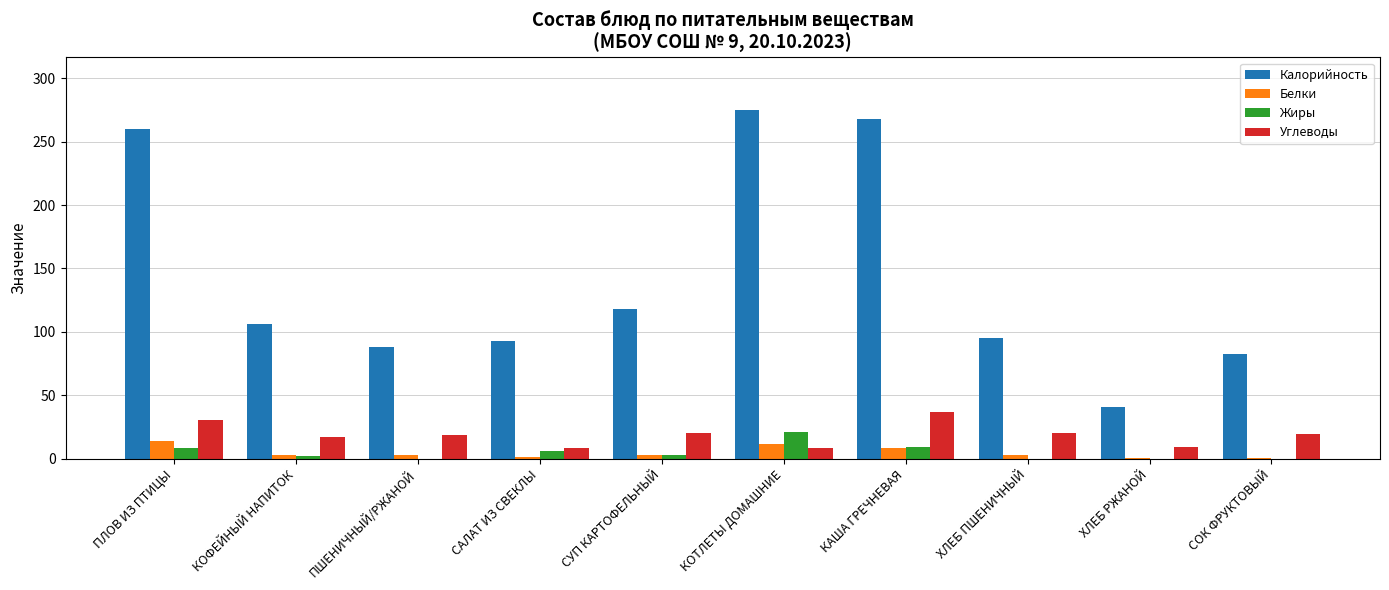

Which series has the largest range (max minus min)?

Калорийность